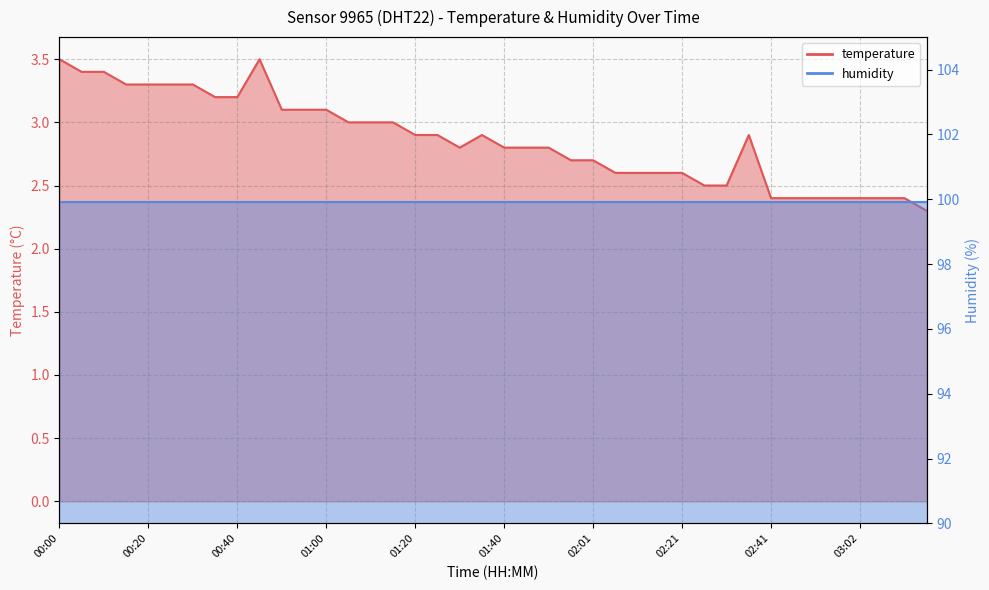

Which category has the lowest value across all series?

03:17